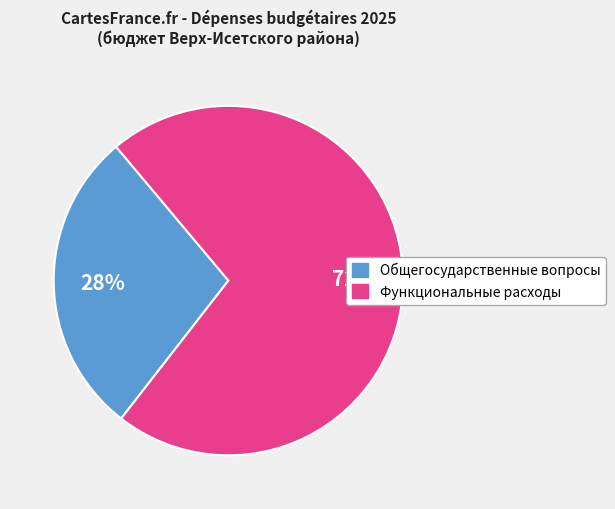

Is there a majority slice in this chart?

Yes